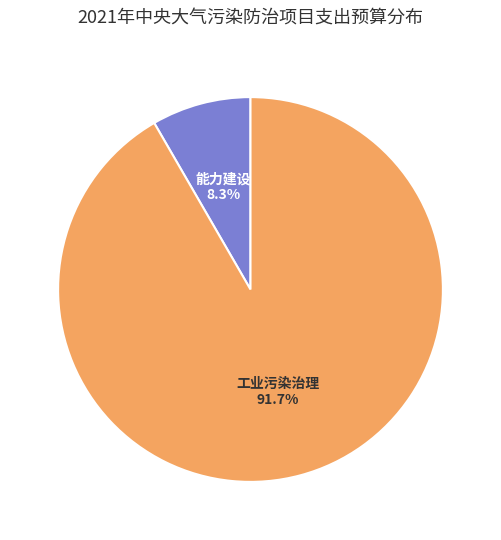

Does any single category account for the majority?

Yes